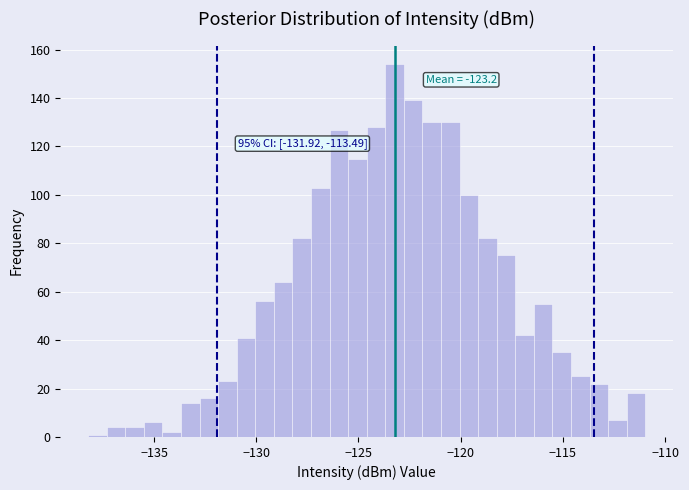

Around what value on the x-axis is the tallest bar? Give the approximate position of its centre, as read against the axis.

-123.0